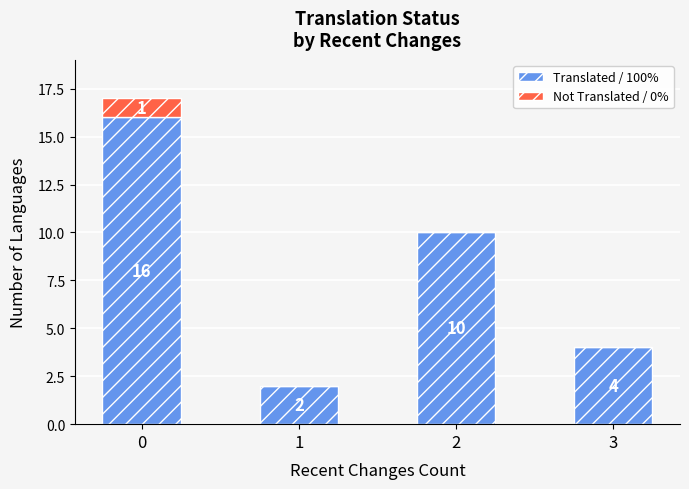

How many series are shown in this chart?

2